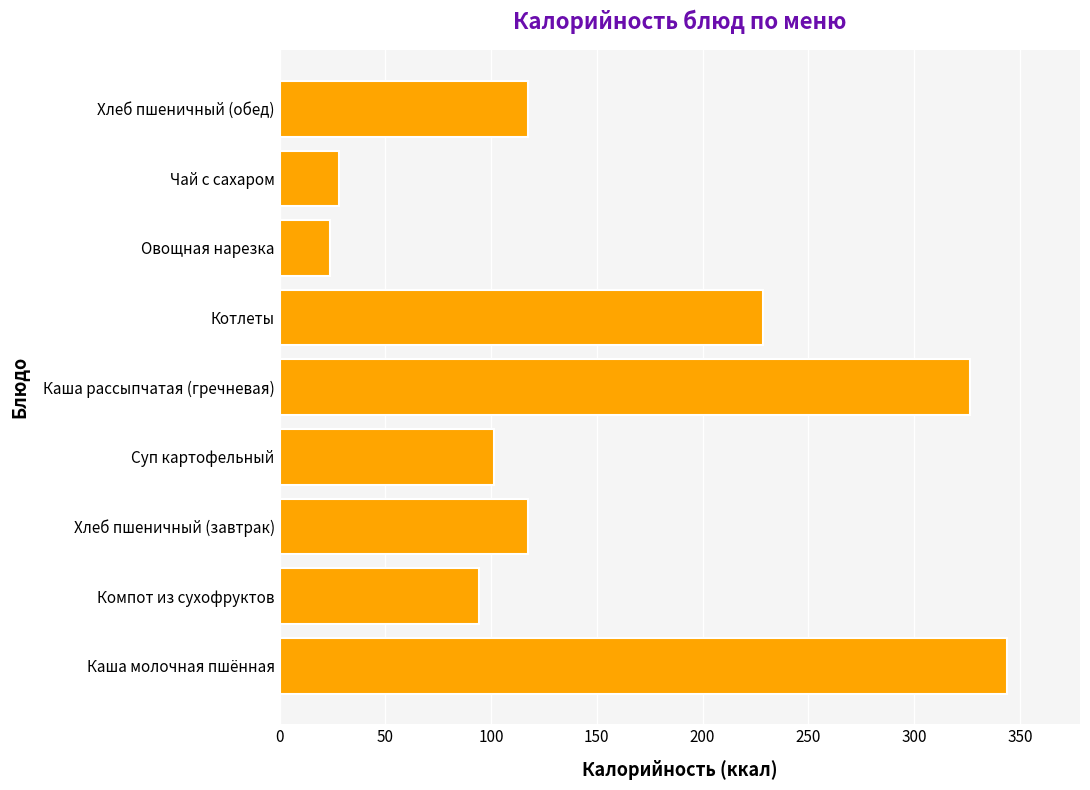

Which has a higher value, Каша рассыпчатая (гречневая) or Чай с сахаром?

Каша рассыпчатая (гречневая)